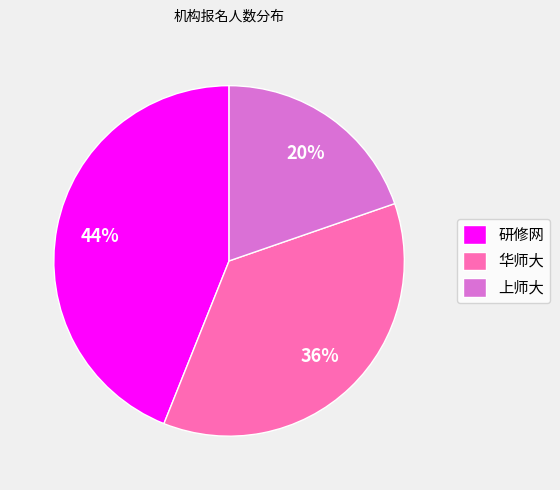

Is there any slice that represents more than half of the pie?

No